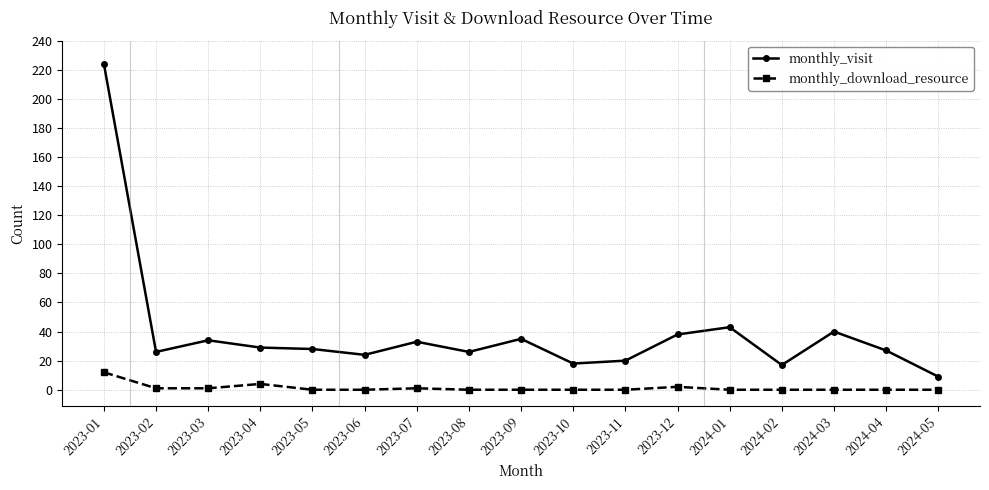

Is it true that monthly_download_resource equals 0 at 2023-06?

True